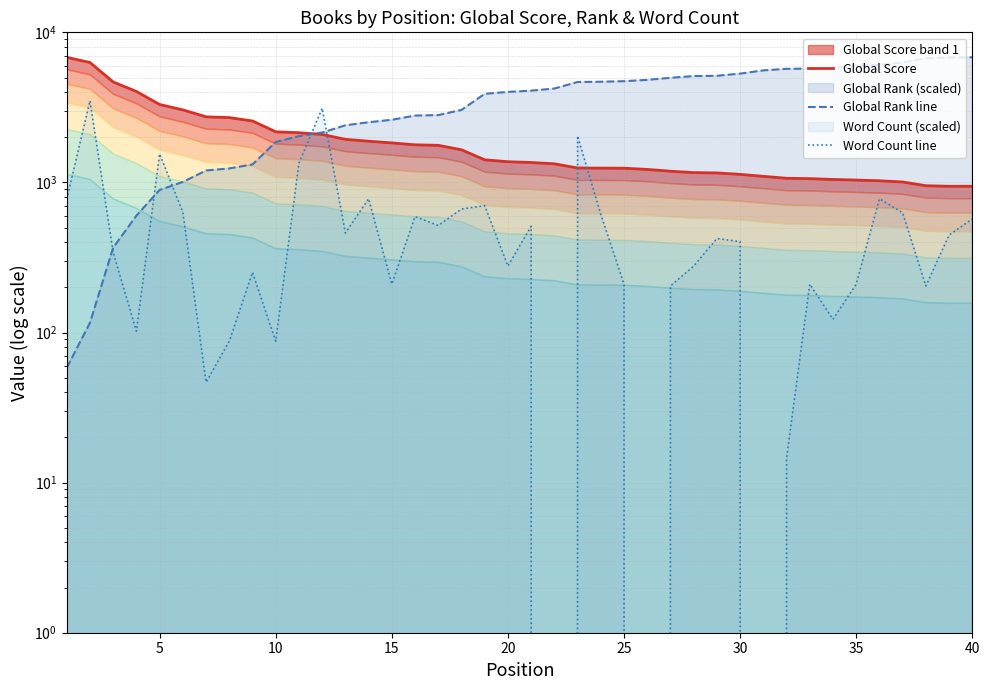

List the series in order of their peak value, lowest first.

Word Count line, Global Score, Global Rank line